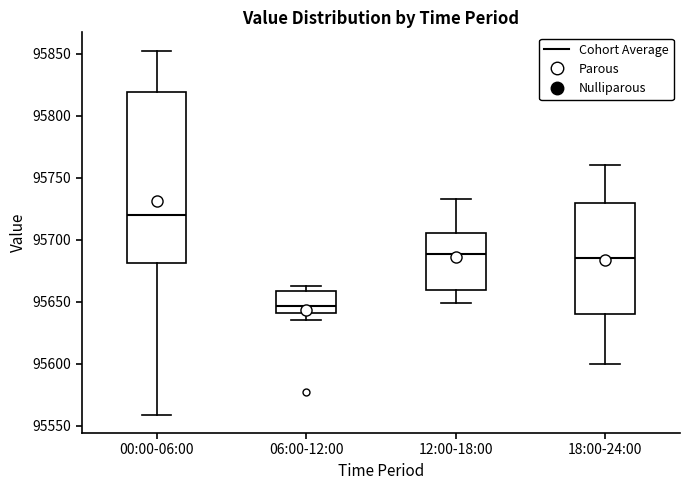

Reading left to right, transcribe this box plot: for each box, give where its median line is, the range the box spans, and where its two whiskers end, as read against the y-axis. The values are not printed on the chart, so give them approximately, as read against the axis.

00:00-06:00: median 95720, box 95680 to 95820, whiskers 95560 to 95855
06:00-12:00: median 95645, box 95640 to 95660, whiskers 95635 to 95660 (just above the box's upper edge)
12:00-18:00: median 95690, box 95660 to 95705, whiskers 95650 to 95735
18:00-24:00: median 95685, box 95640 to 95730, whiskers 95600 to 95760